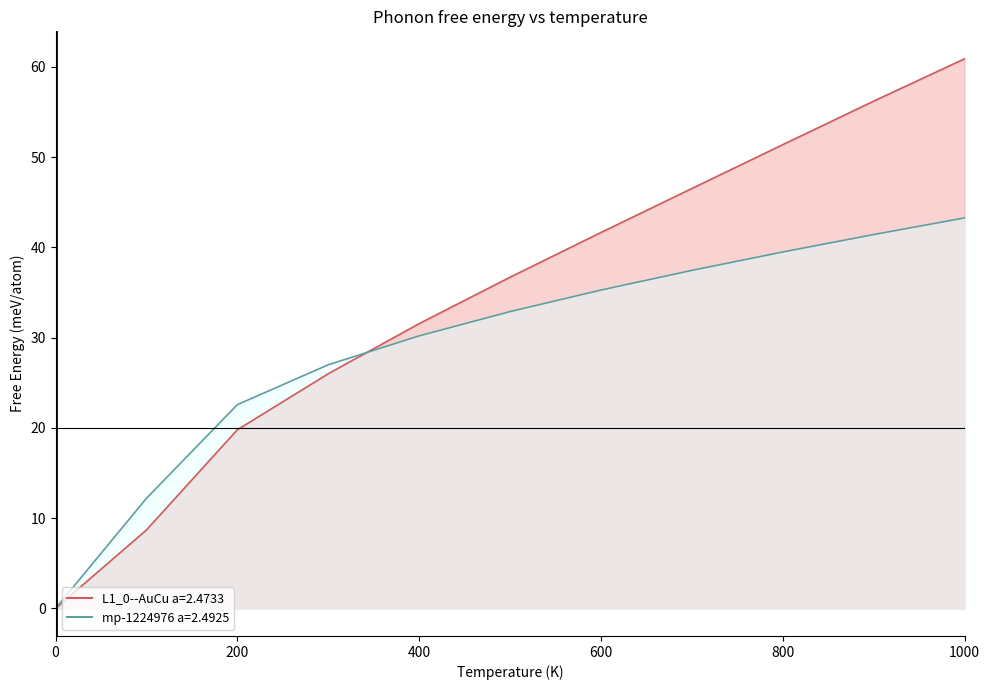

What is the average value of the L1_0--AuCu a=2.4733 series?

34.5